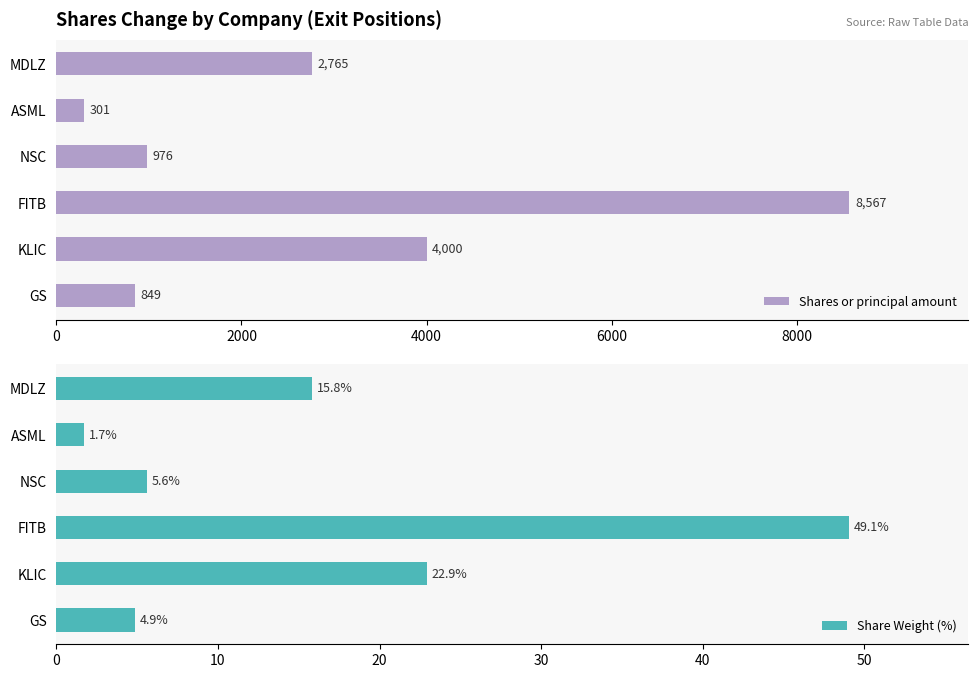

How many data points in Shares or principal amount are less than 2765?

3